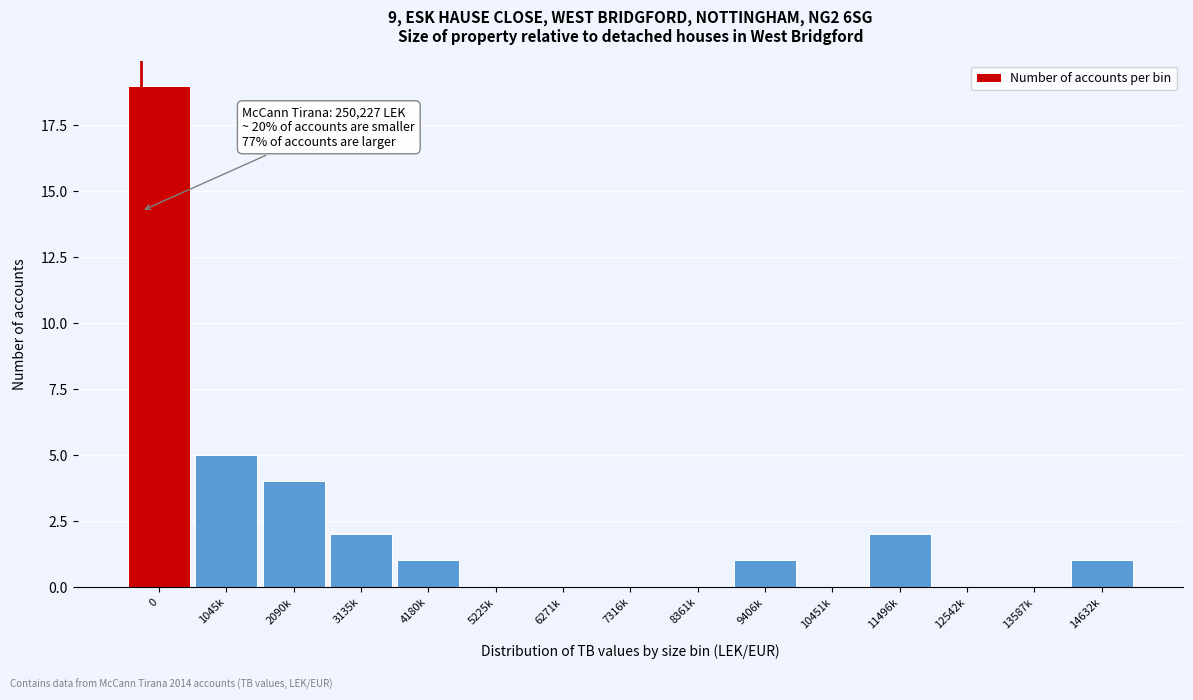

Reading right to left, what are all the values shown in this chart?

14632k=1	13587k=0	12542k=0	11496k=2	10451k=0	9406k=1	8361k=0	7316k=0	6271k=0	5225k=0	4180k=1	3135k=2	2090k=4	1045k=5	0=19